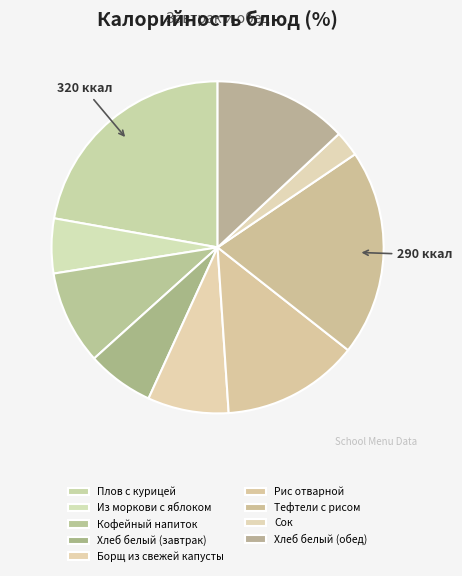

To the nearest percent, what is the average slice percentage?

11%